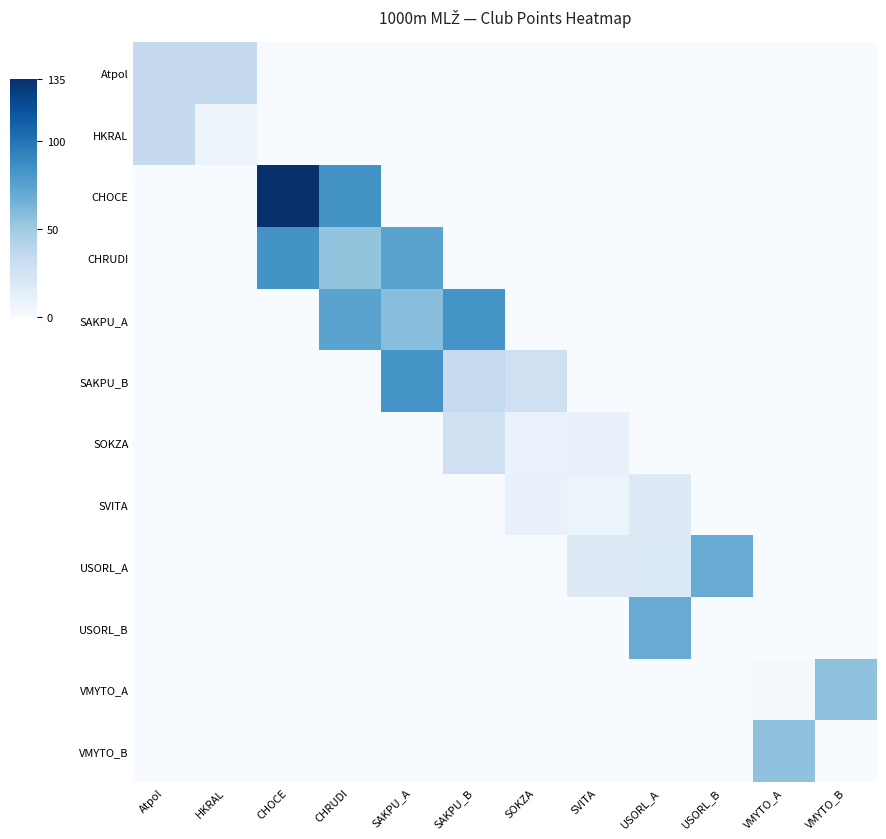

Which label corresponds to the smallest value in the chart?

CHOCE